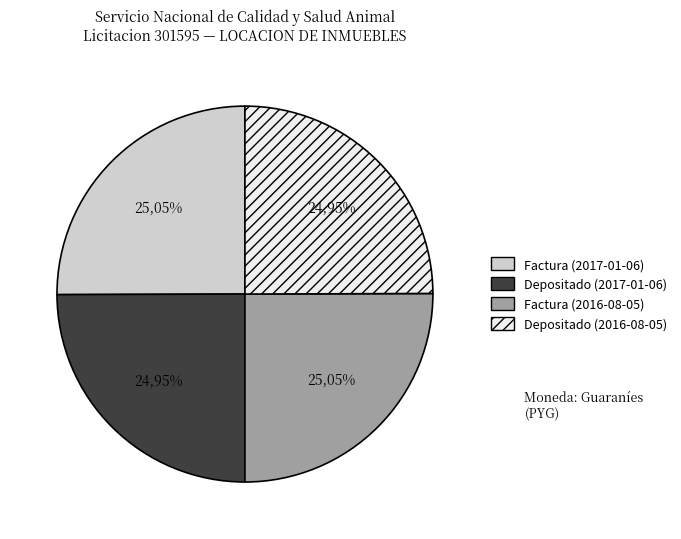

How much of the chart is everything except 2016-08-05?

50.0%